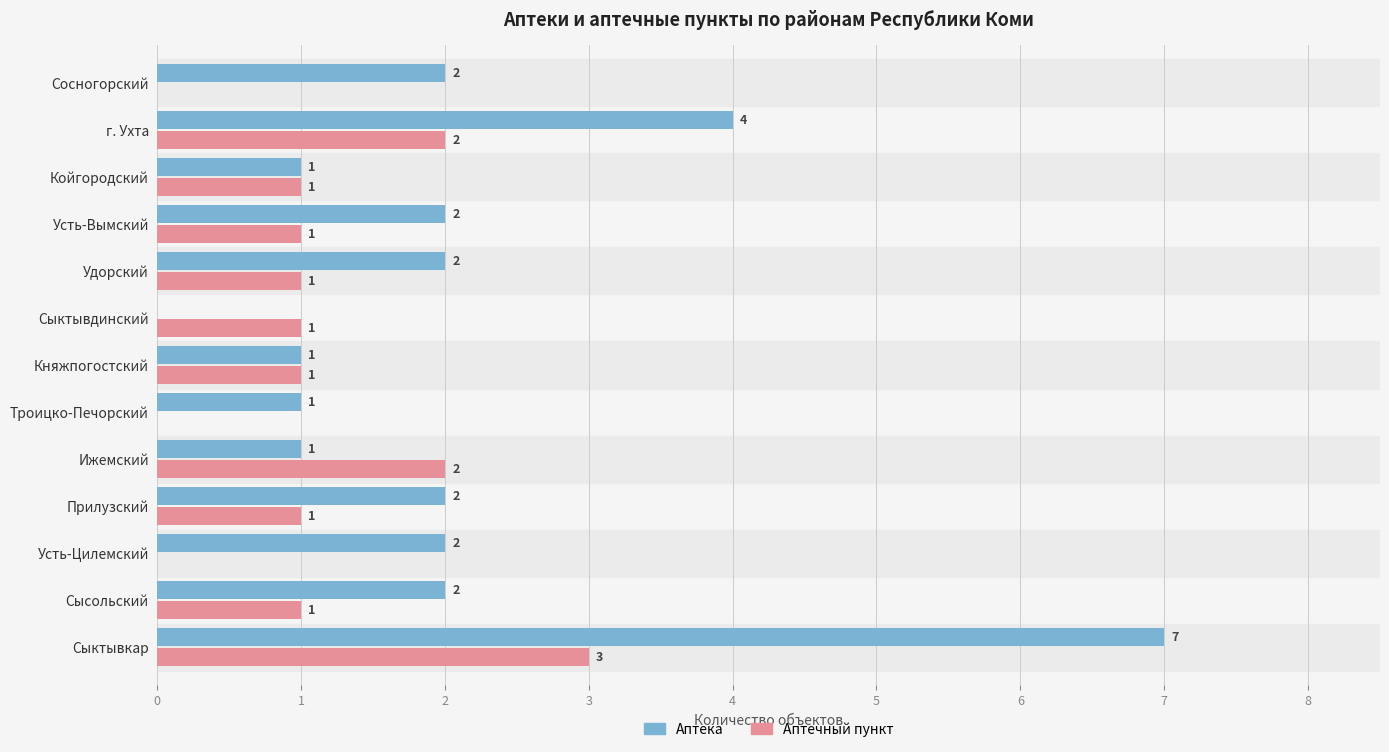

What is the sum of all Аптечный пункт values?

14